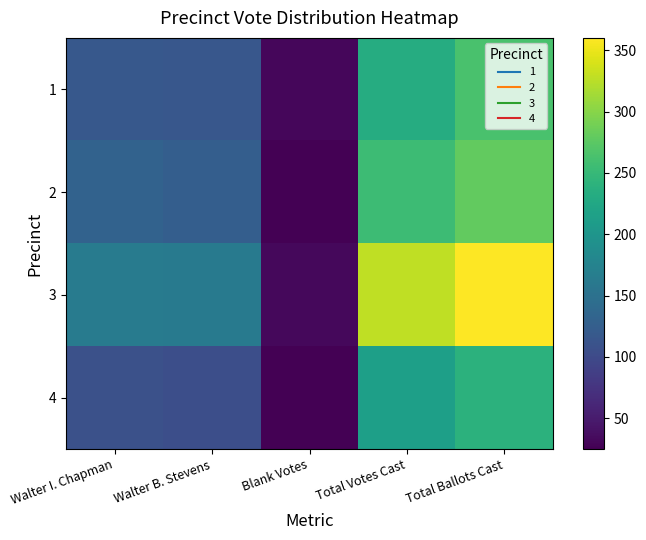

Which series has the largest range (max minus min)?

3